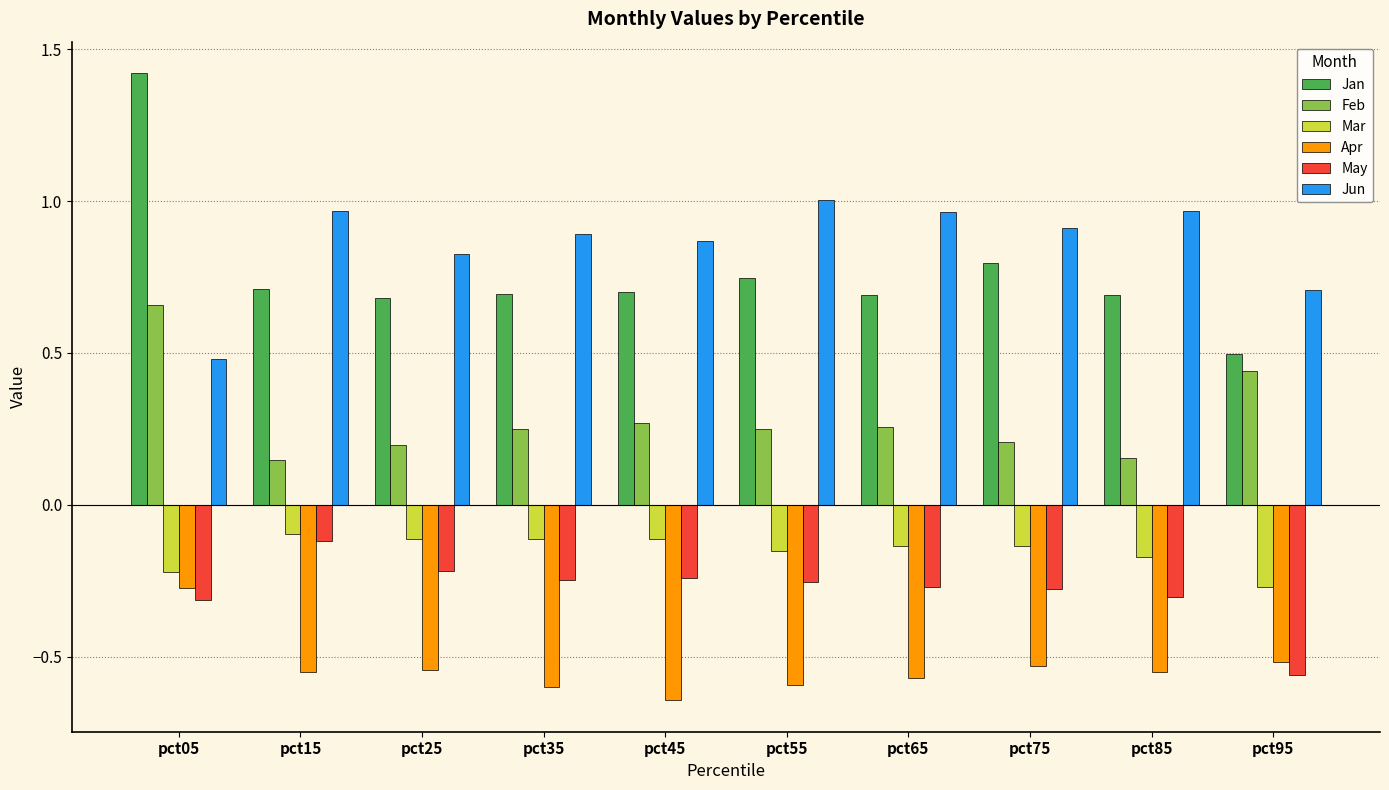

Which category has the highest value across all series?

pct05